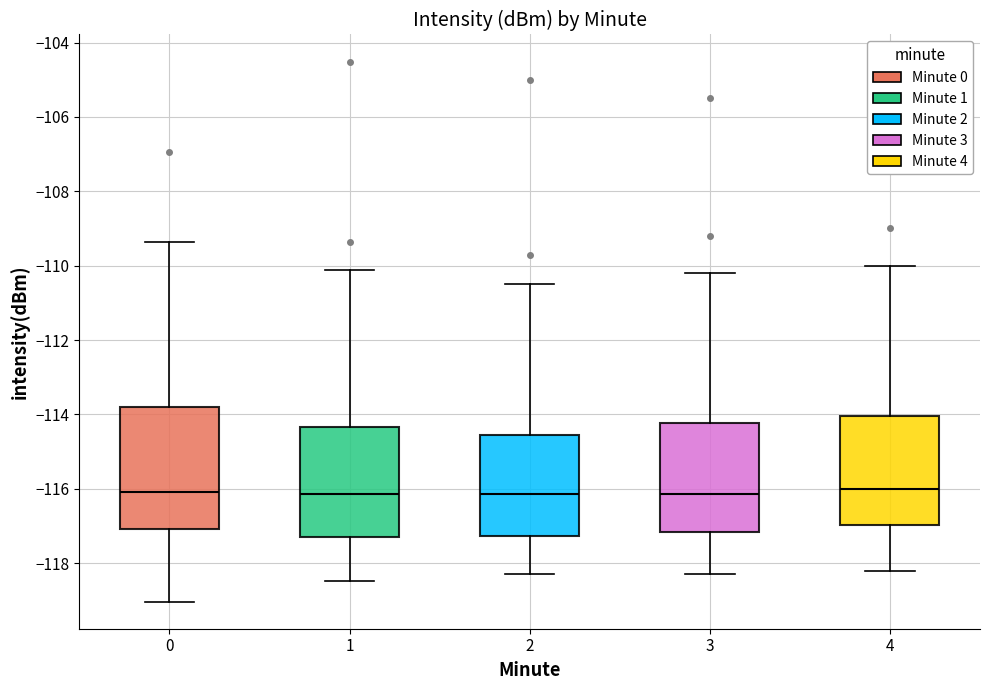

Comparing the boxes themselves (not the whiskers), which one is the tallest?

0